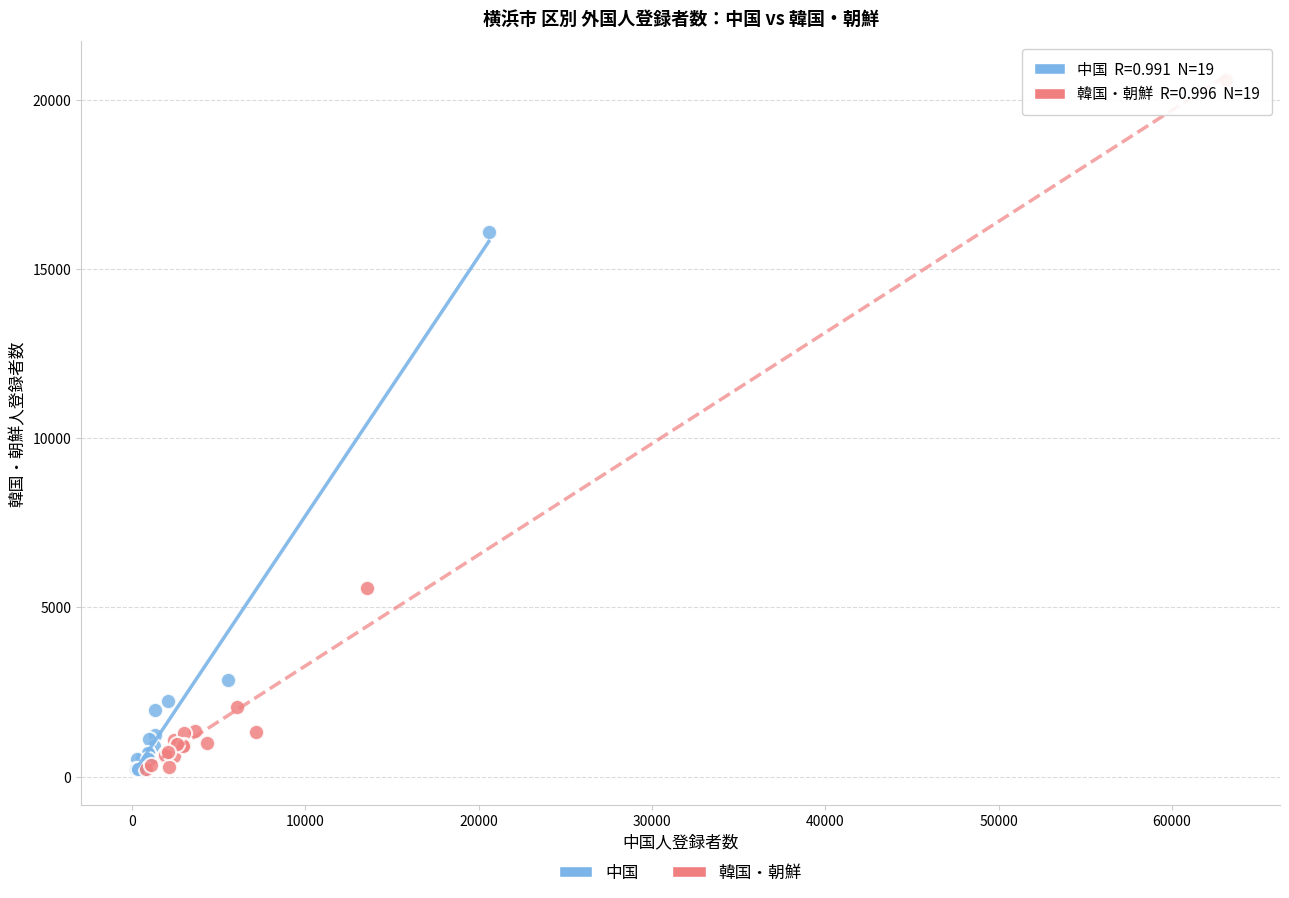

Which series contains the highest Y value?

韓国・朝鮮